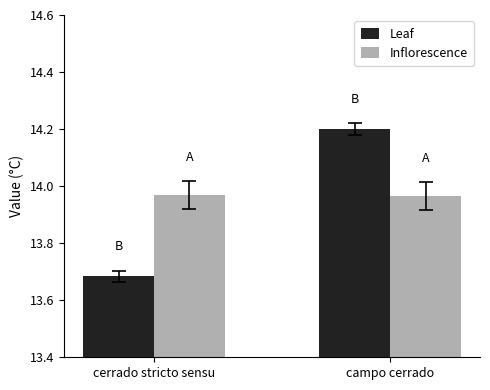

Which series has the largest range (max minus min)?

Leaf